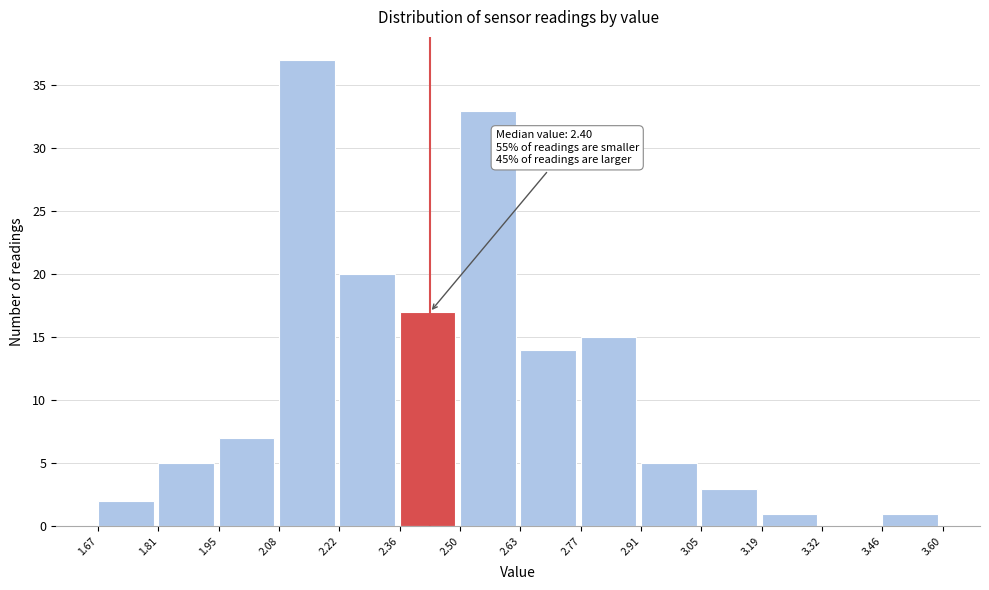

Which range on the x-axis has the tallest bar?

2.08 to 2.22